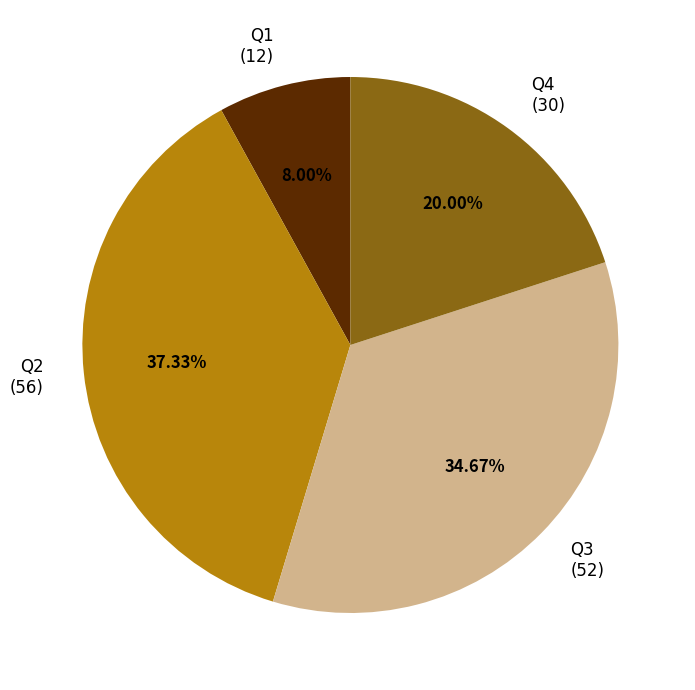

How many slices are in this pie chart?

4